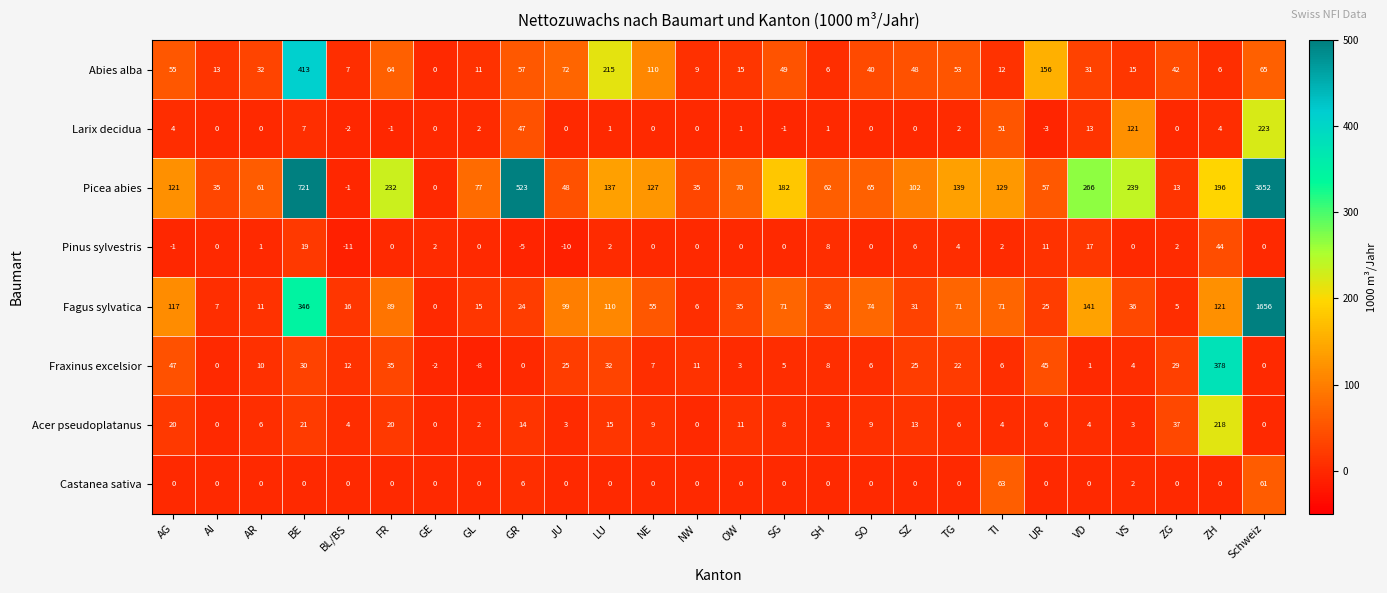

What is the sum of the Larix decidua values at SH and TG?

3